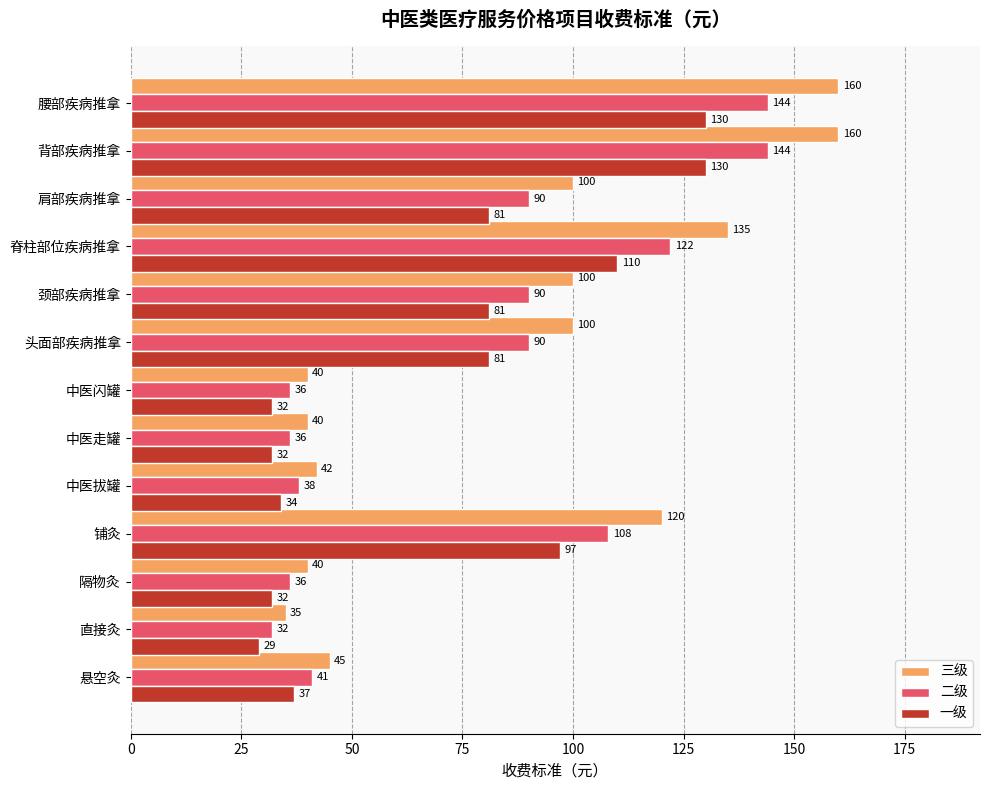

List the series in order of their overall mean, lowest first.

一级, 二级, 三级